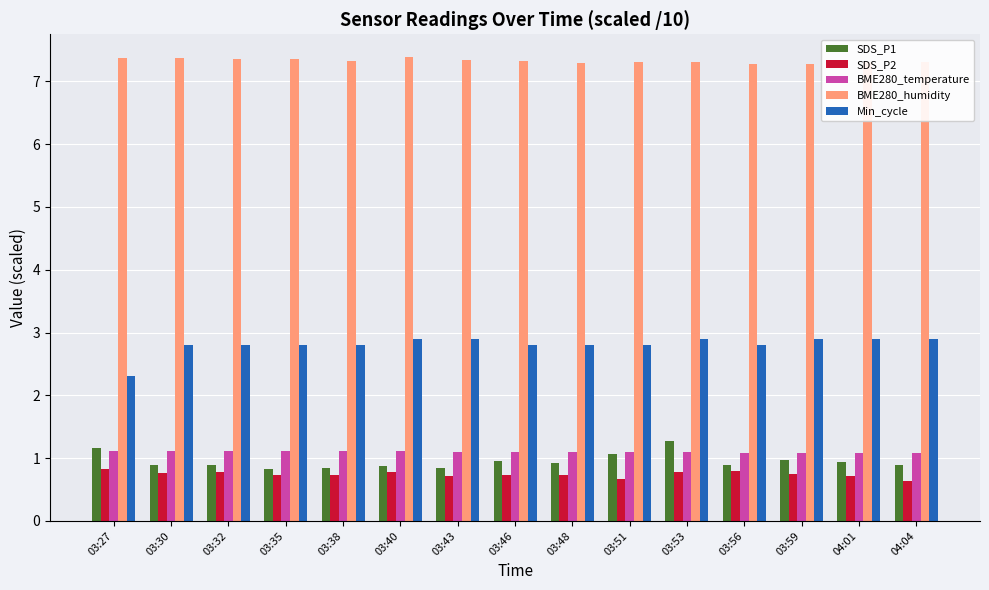

What is the difference between the highest and lowest values at 03:38?

6.6